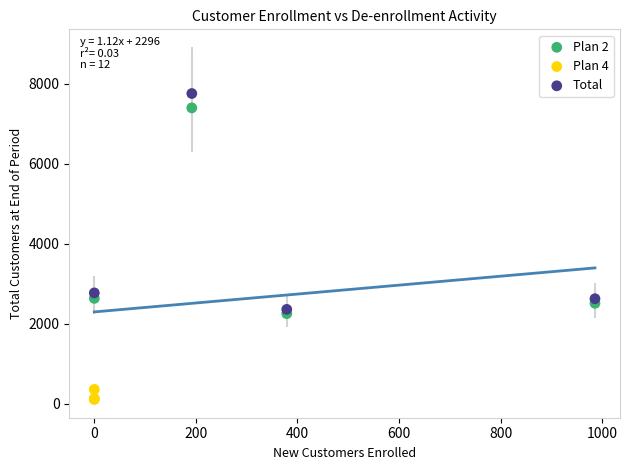

Which series has the largest Y range (max minus min)?

Total